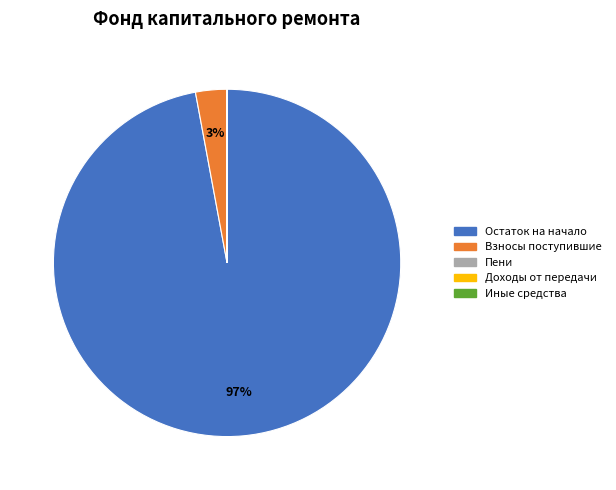

What is the largest slice in the pie chart?

Остаток на начало